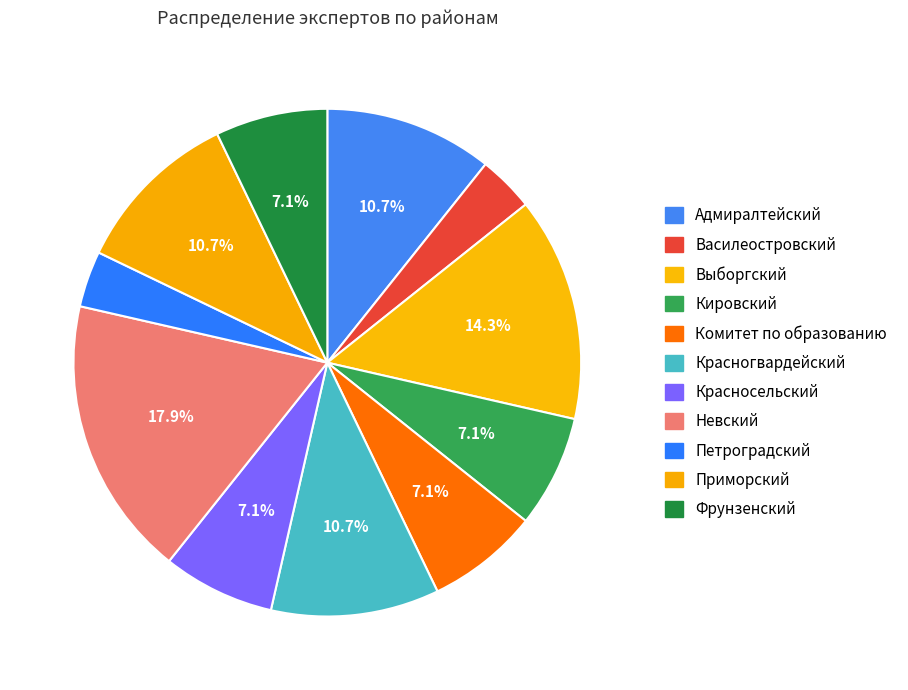

How many segments does this pie chart have?

11